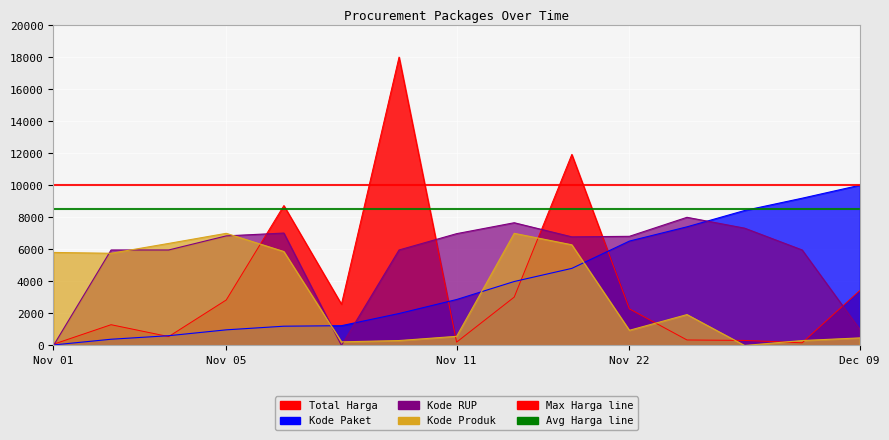

What is the total value across all series at Nov 05?

17659.0